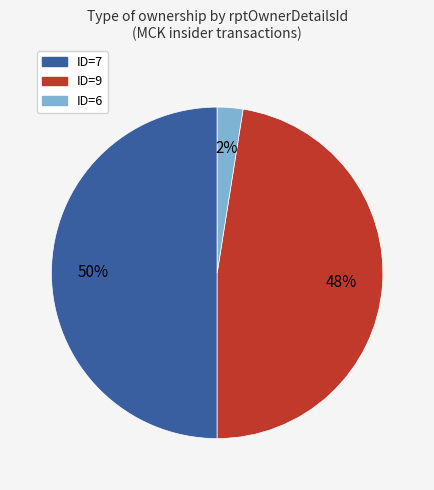

How many slices are in this pie chart?

3